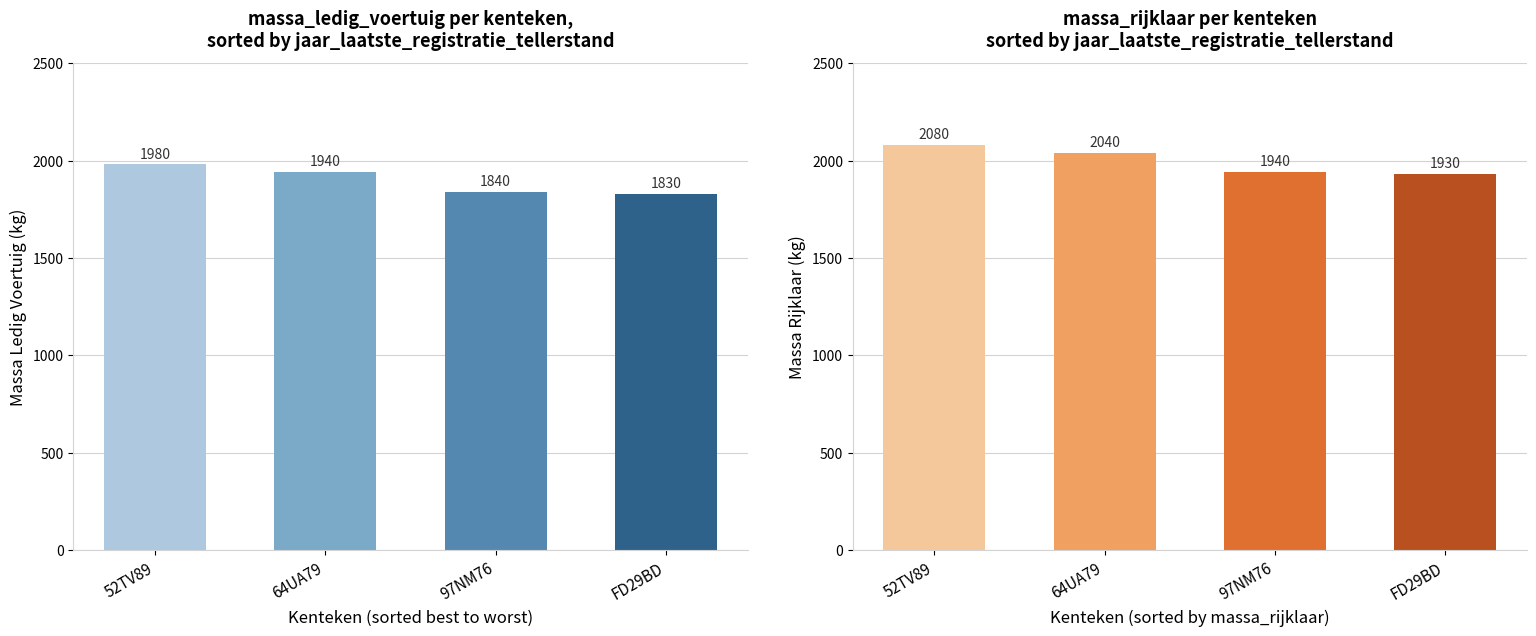

How many values in the massa_ledig_voertuig series are below 1940?

2